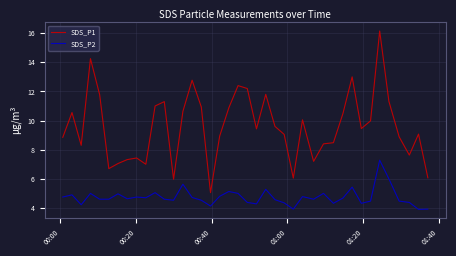

What is the difference between the maximum and minimum values in the SDS_P1 series?

11.1